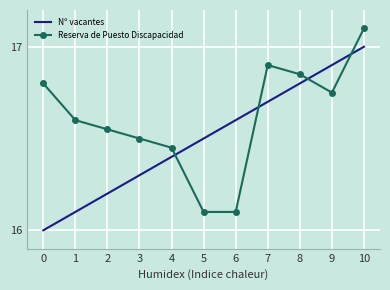

What is the difference between the highest and lowest values at 1?

0.5